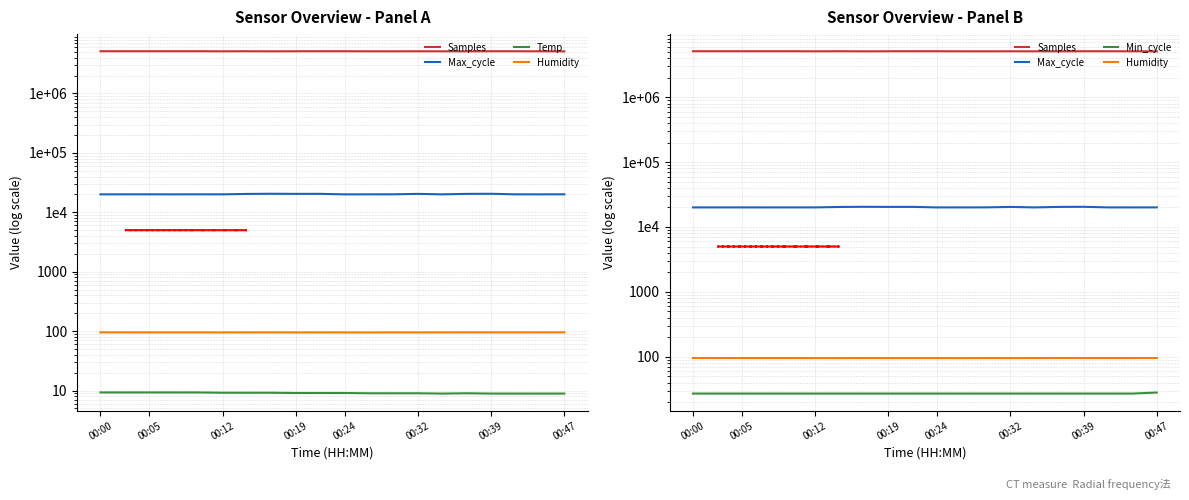

Which has a higher value, 00:39 or 00:19?

00:39